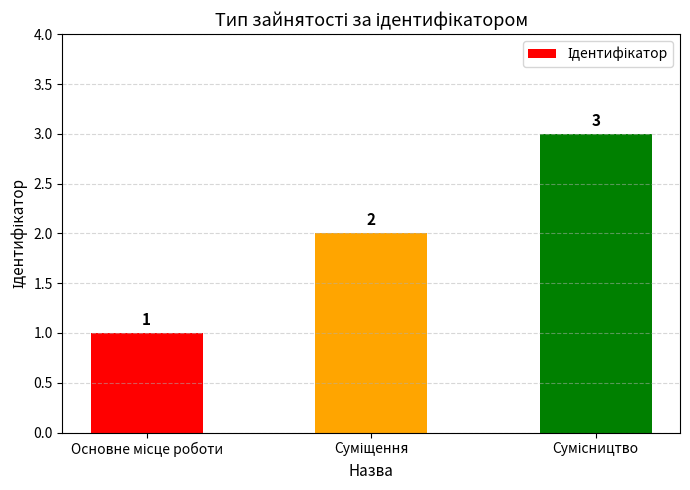

Count the values in the range 1 to 3.

3